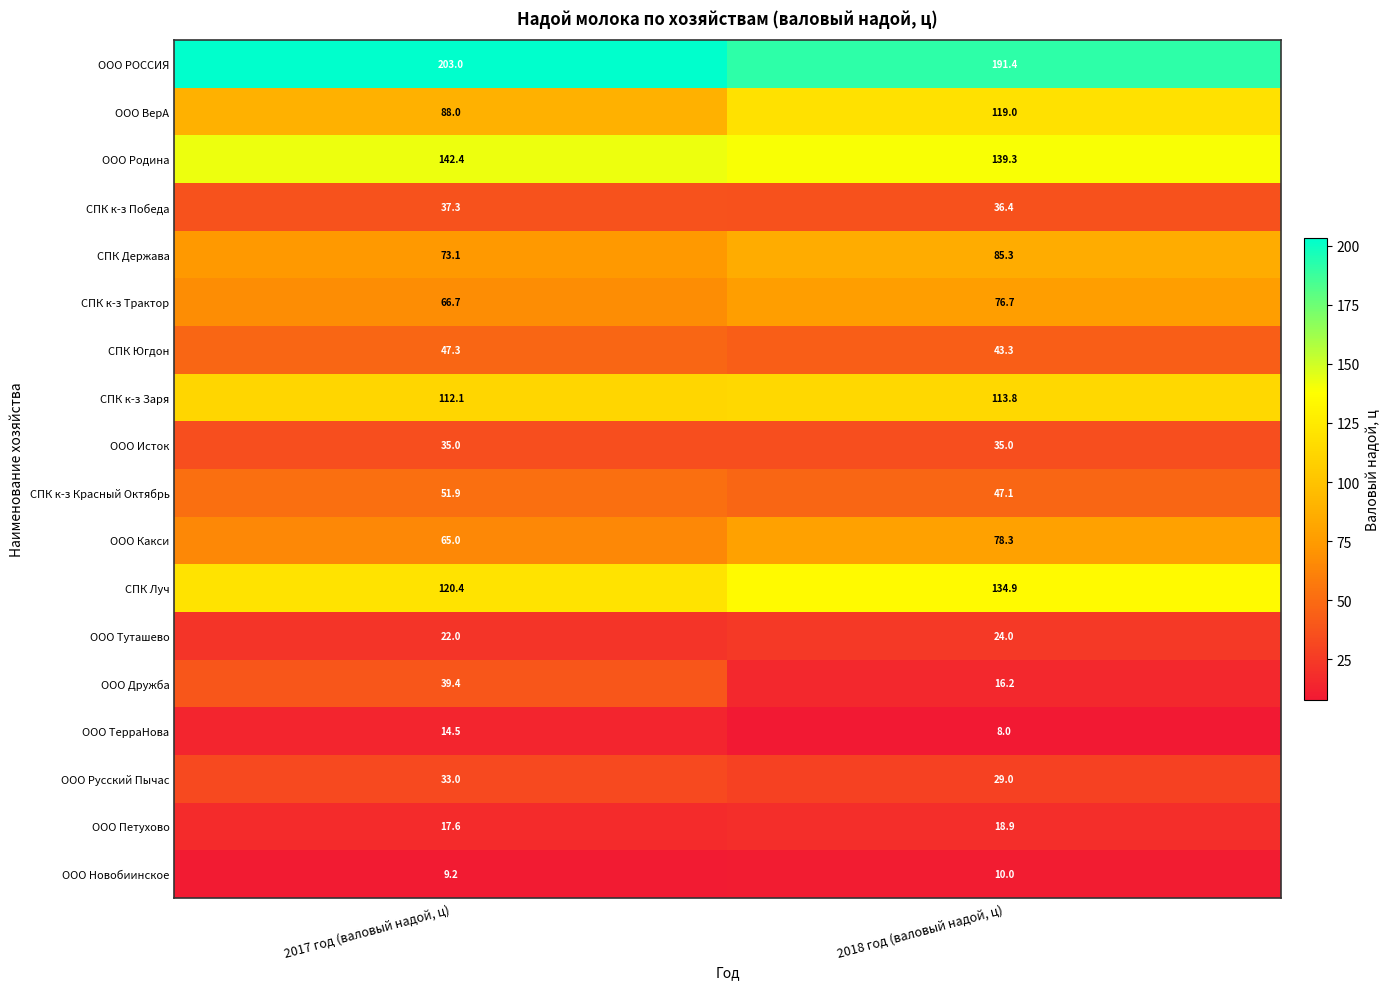

What is the total value across all series at 2018 год (валовый надой, ц)?

1206.6